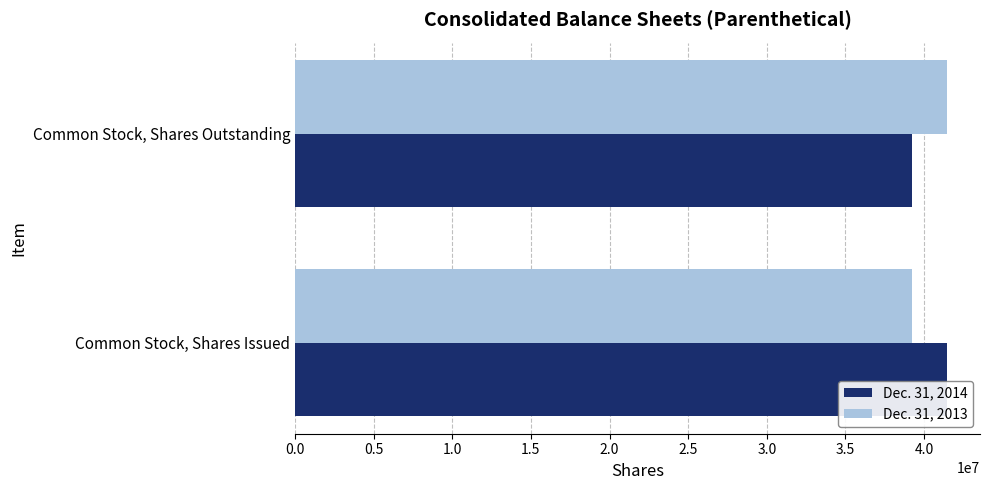

List the labels in order of Dec. 31, 2014 value, largest first.

Common Stock, Shares Issued, Common Stock, Shares Outstanding